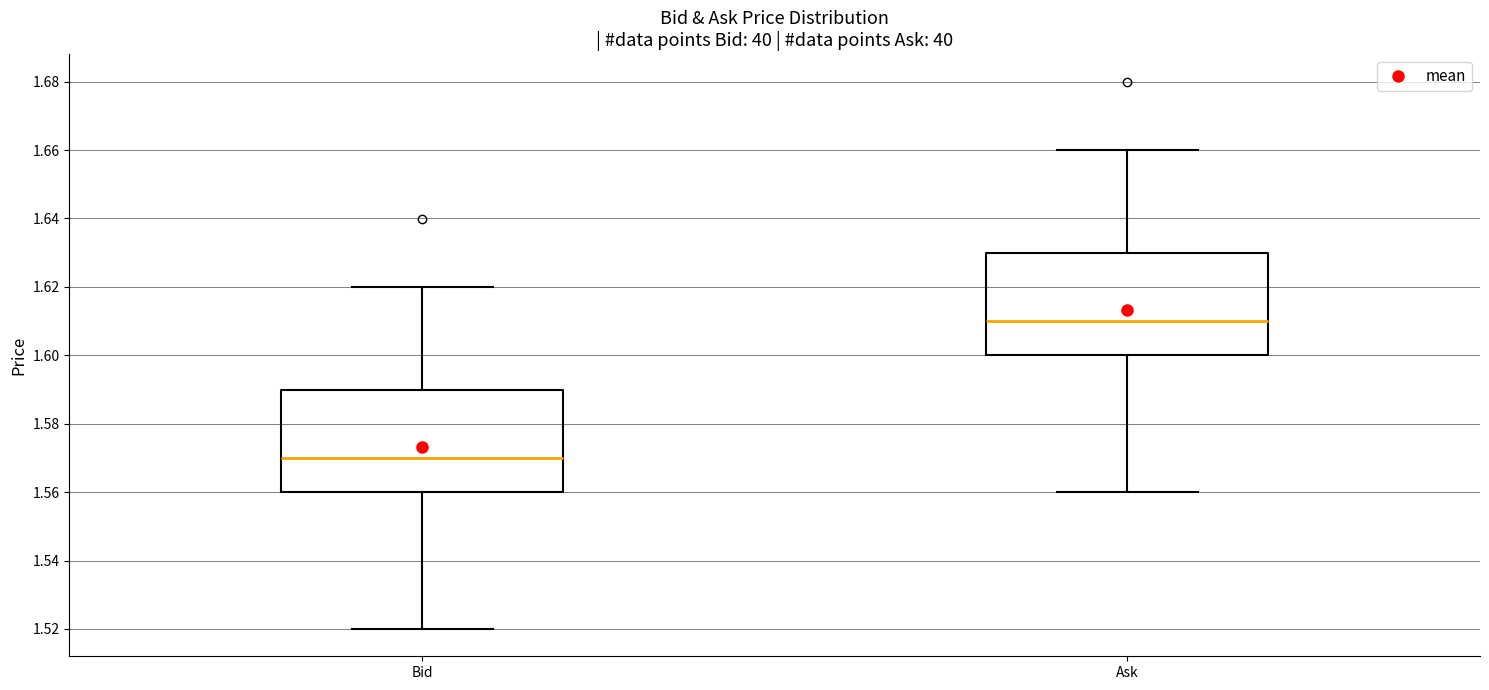

Reading left to right, transcribe this box plot: for each box, give where its median line is, the range the box spans, and where its two whiskers end, as read against the y-axis. The values are not printed on the chart, so give them approximately, as read against the axis.

Bid: median 1.57, box 1.56 to 1.59, whiskers 1.52 to 1.62
Ask: median 1.61, box 1.60 to 1.63, whiskers 1.56 to 1.66